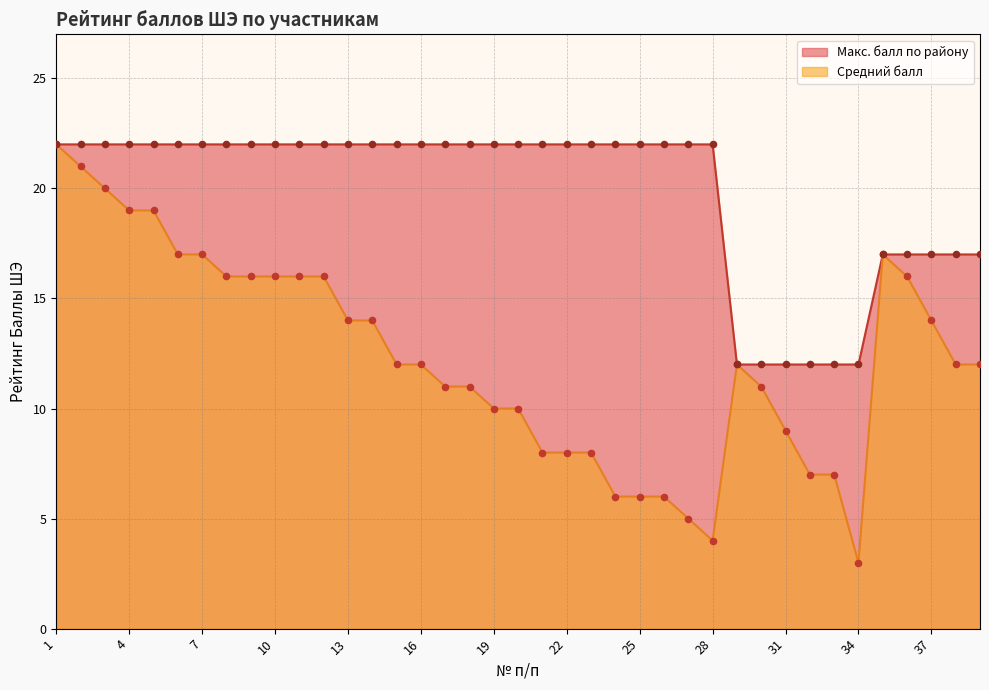

Which series reaches the minimum Y coordinate?

Средний балл